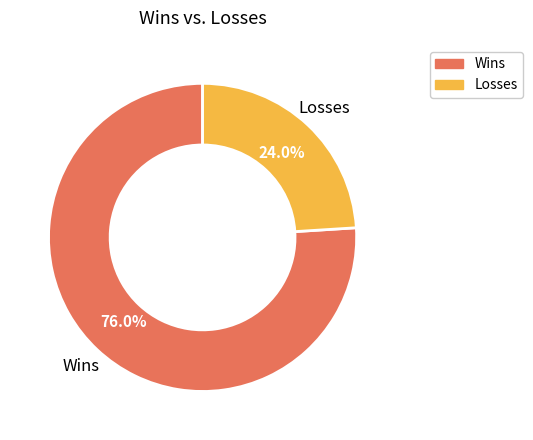

Does Wins account for over 50% of the chart?

Yes